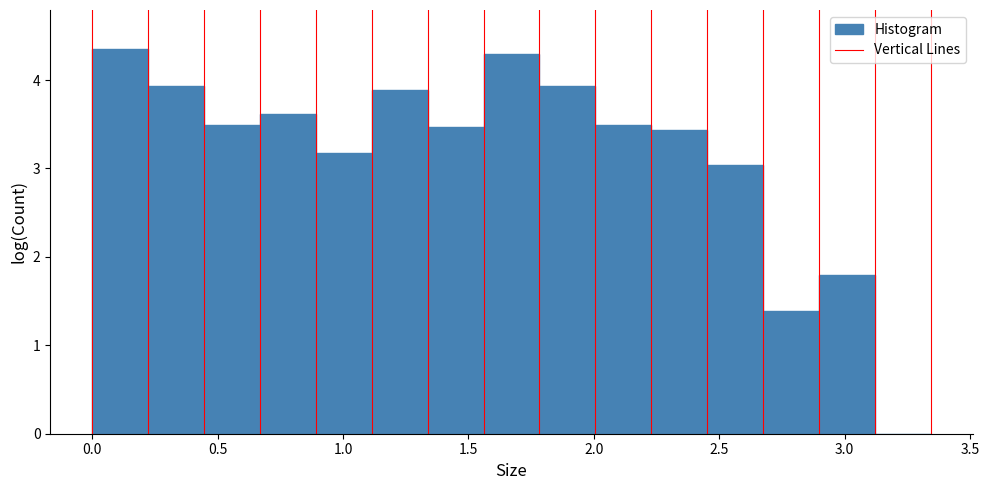

Reading left to right, list every bar in this chart as the range it spans on the x-axis followed by its height. Neither the bar edges nor the heights are printed on the chart, so give them approximately, as read against the axes.

0.00 to 0.20: 4.4
0.20 to 0.45: 3.9
0.45 to 0.65: 3.5
0.65 to 0.90: 3.6
0.90 to 1.10: 3.2
1.10 to 1.35: 3.9
1.35 to 1.55: 3.5
1.55 to 1.80: 4.3
1.80 to 2.00: 3.9
2.00 to 2.25: 3.5
2.25 to 2.45: 3.4
2.45 to 2.70: 3.0
2.70 to 2.90: 1.4
2.90 to 3.10: 1.8
3.10 to 3.35: 0